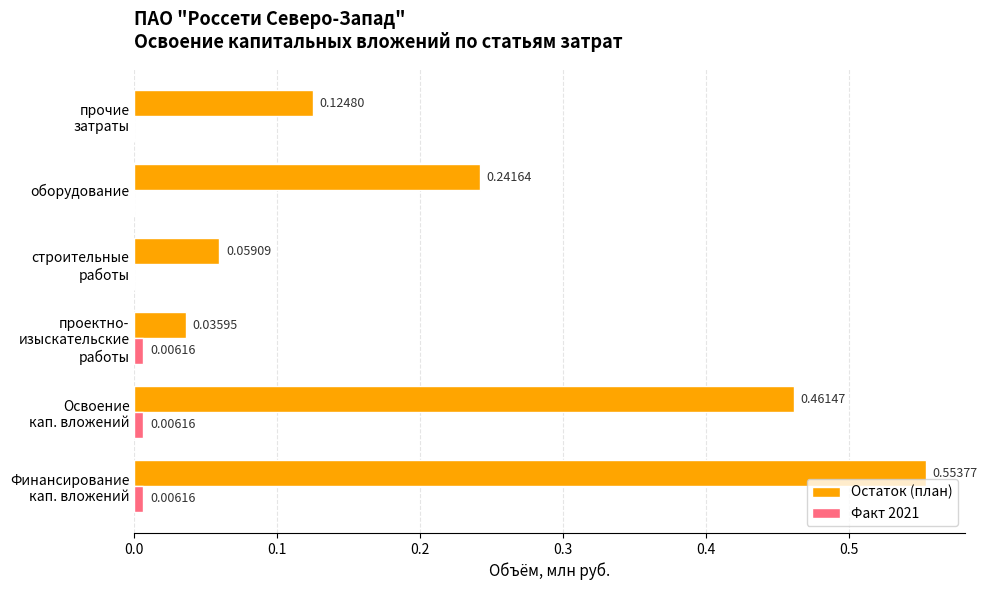

How many categories are shown in the chart?

6